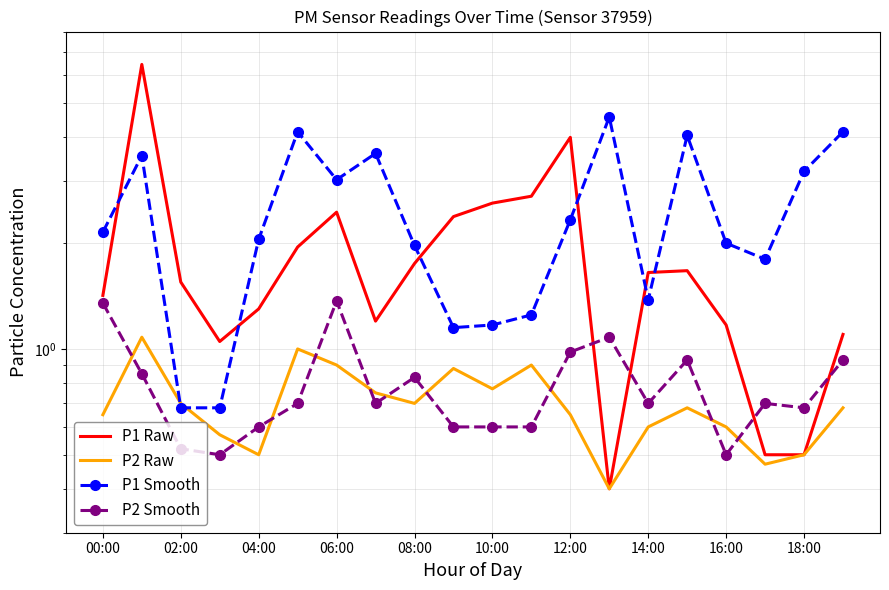

Is this an area chart (filled region under the line)?

No